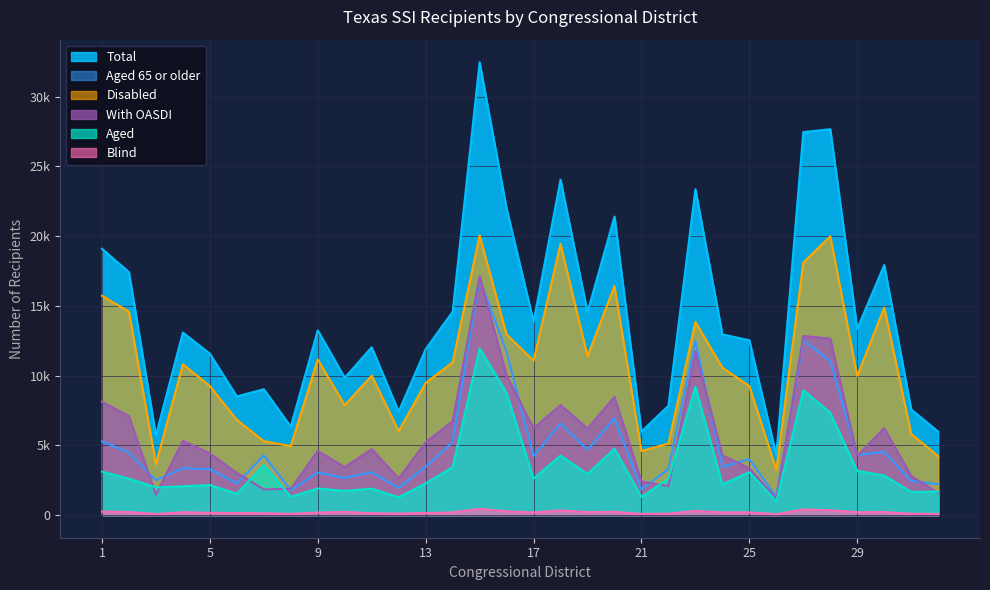

At which label does Disabled reach its minimum?

26